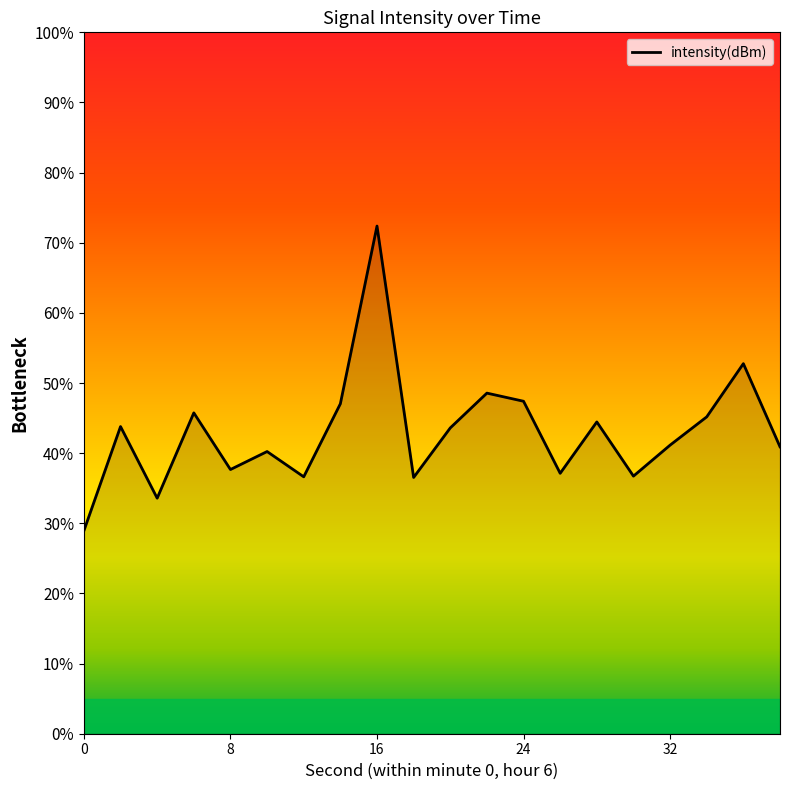

What is the greatest value displayed?

72.4